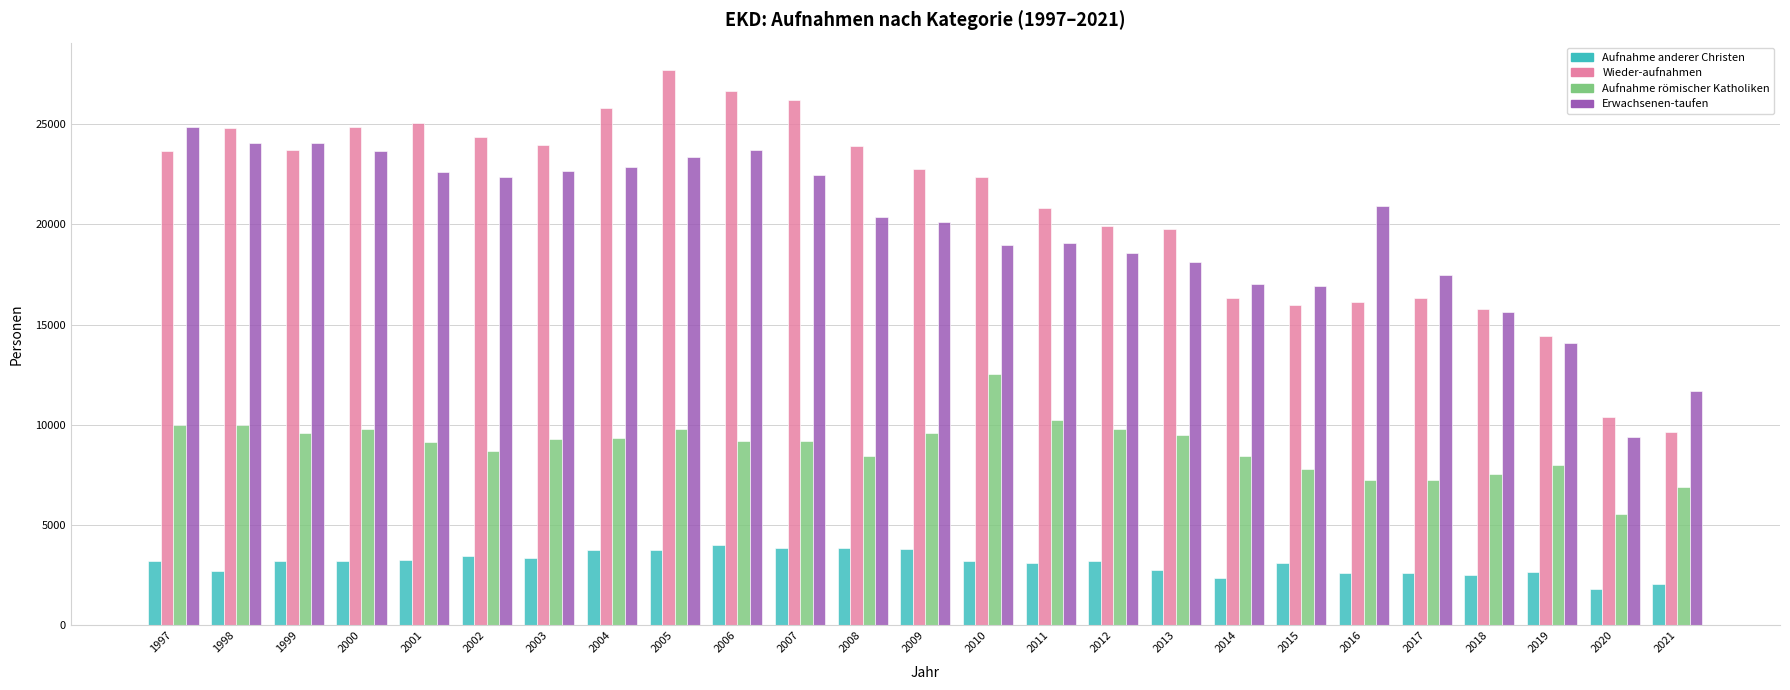

How many bars are there in each group?

4